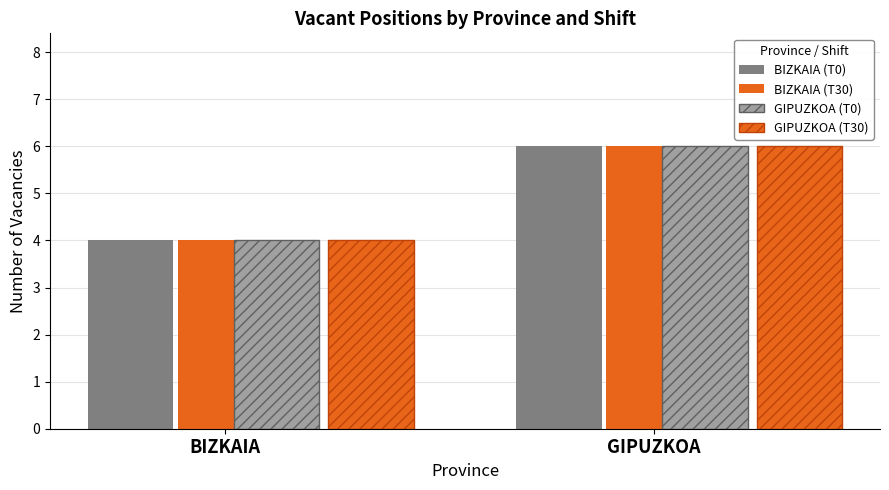

Reading right to left, what are all the values shown in this chart?

BIZKAIA (T0): GIPUZKOA=6	BIZKAIA=4
BIZKAIA (T30): GIPUZKOA=6	BIZKAIA=4
GIPUZKOA (T0): GIPUZKOA=6	BIZKAIA=4
GIPUZKOA (T30): GIPUZKOA=6	BIZKAIA=4